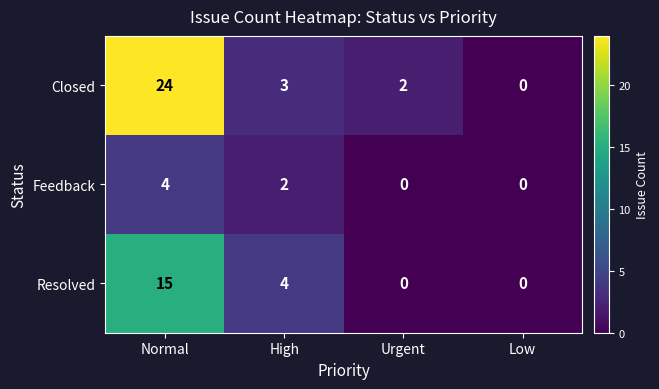

What is the sum of the Feedback values at Normal and Low?

4